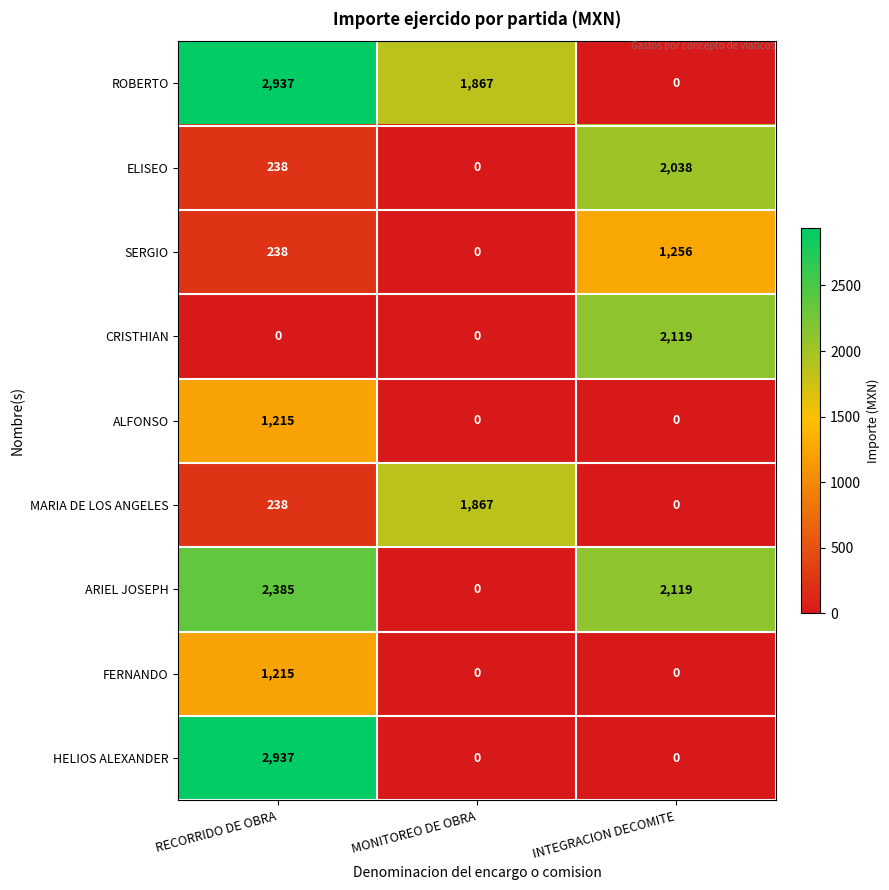

Which series has the largest total across all categories?

ROBERTO